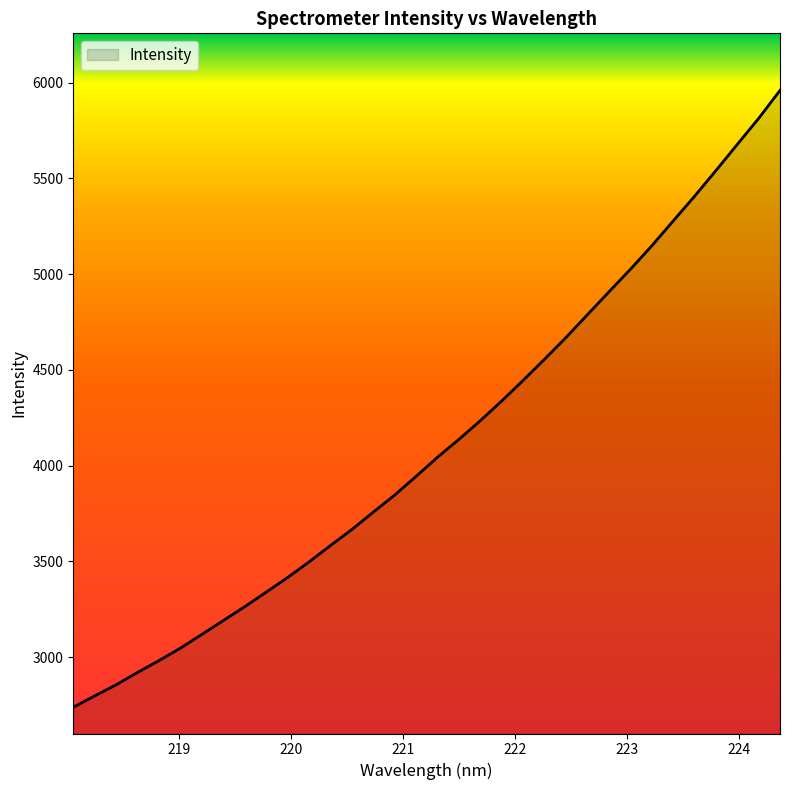

What is the greatest value displayed?

5959.0